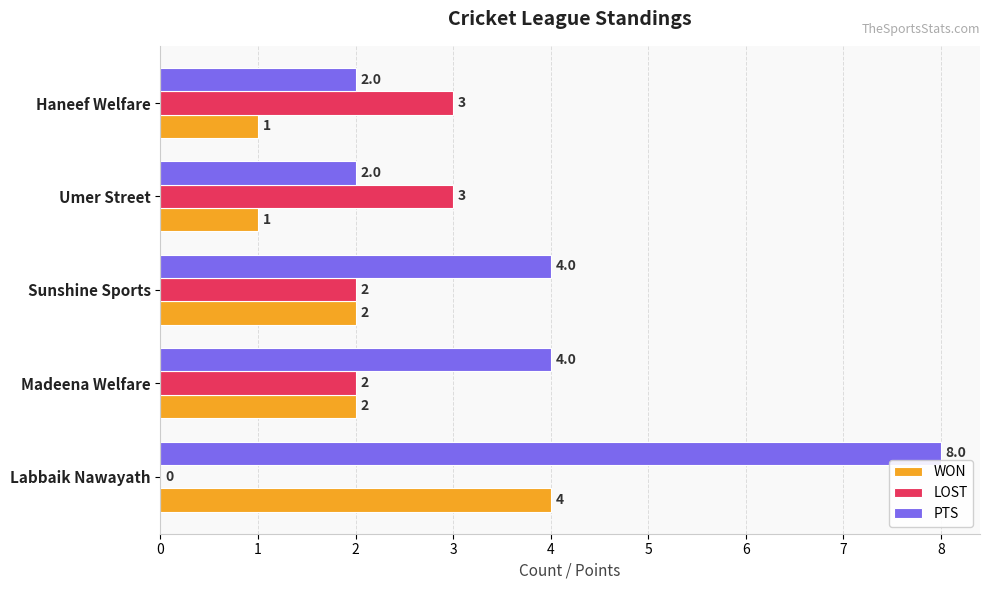

Between Labbaik Nawayath and Haneef Welfare, which series saw the biggest shift?

PTS